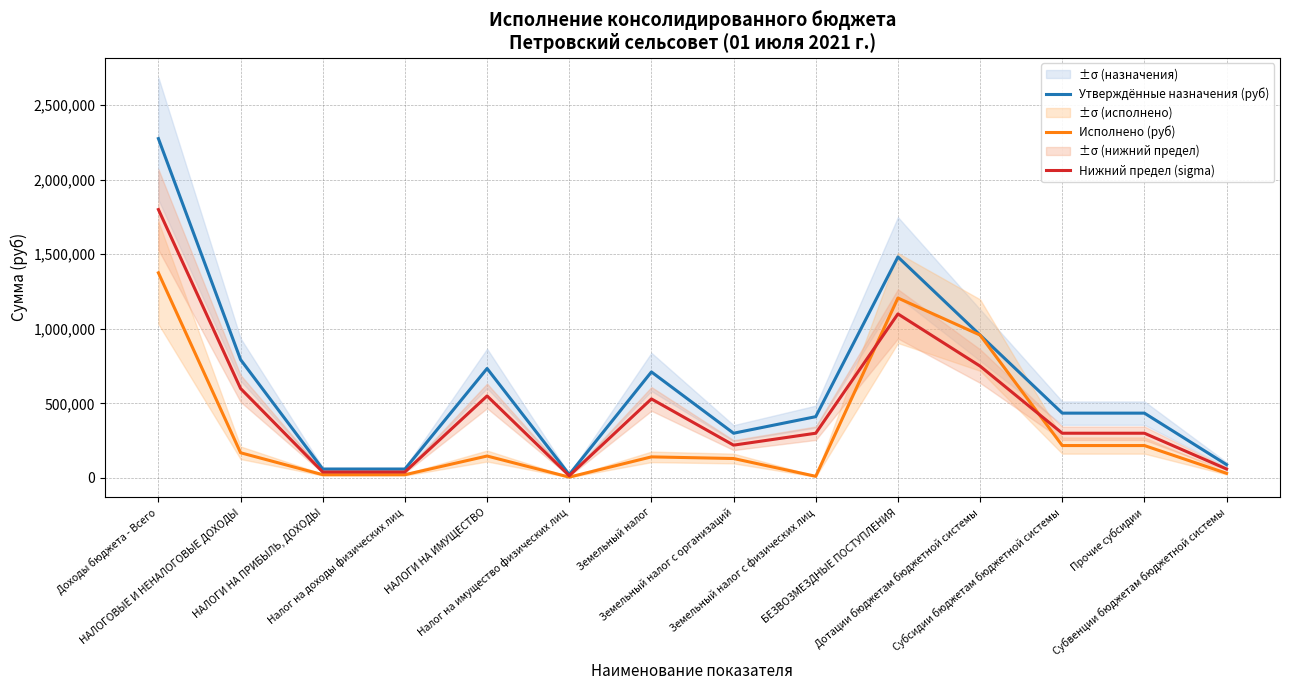

Which series changed the most between НАЛОГОВЫЕ И НЕНАЛОГОВЫЕ ДОХОДЫ and Земельный налог?

Утверждённые назначения (руб)